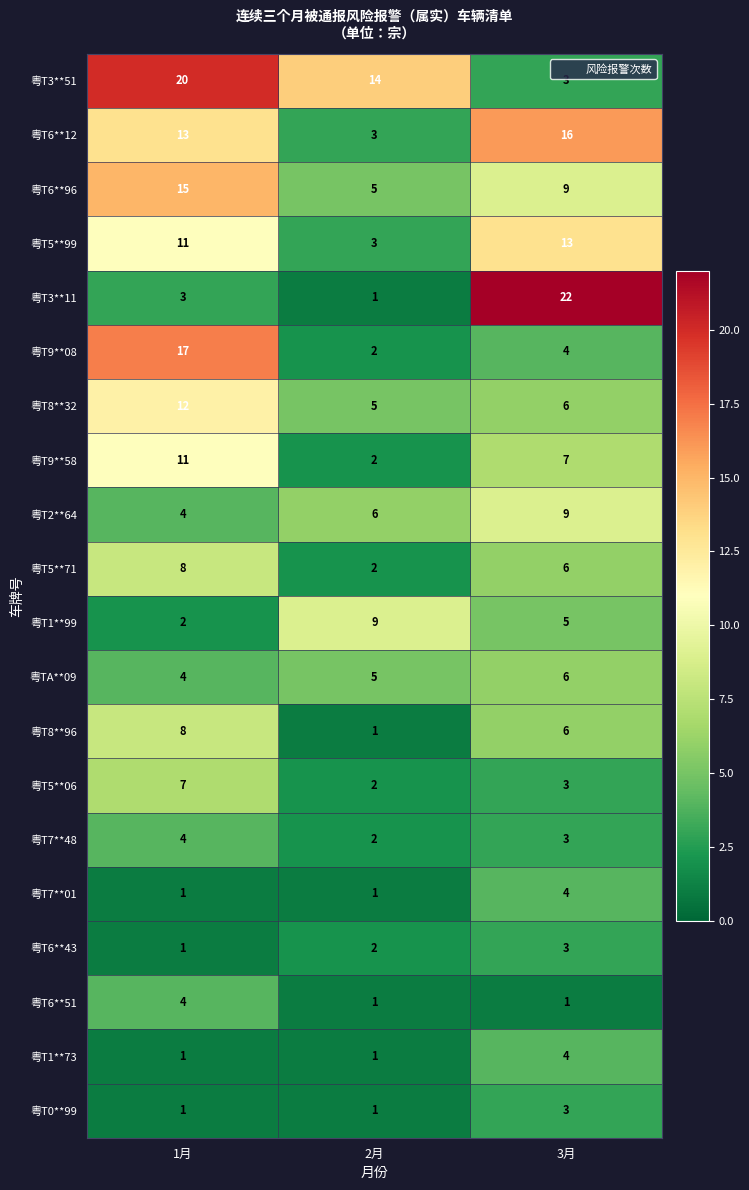

What value does the 粤TA**09 series have at 3月?

6